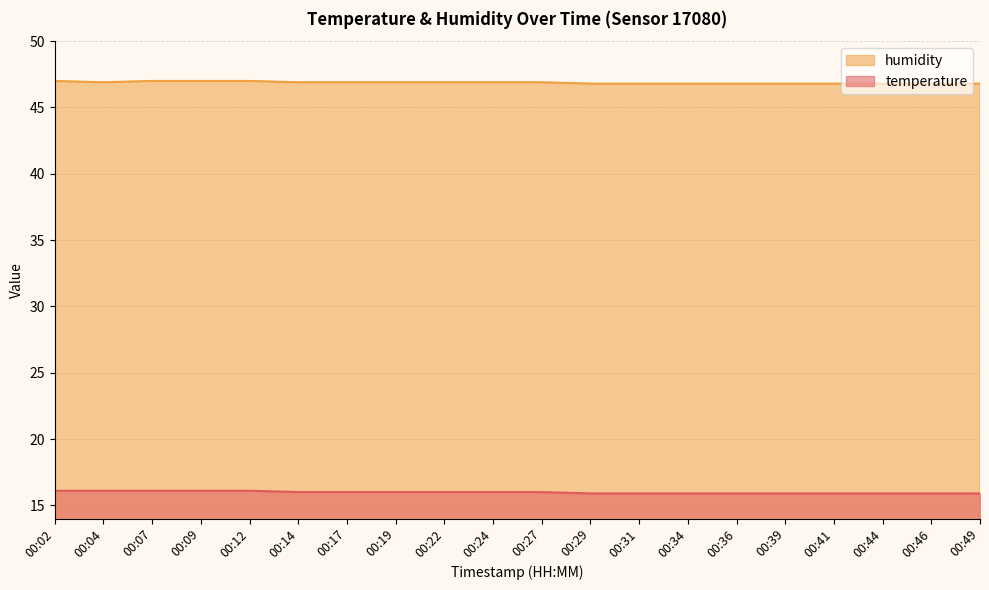

What is the total value across all series at 00:29?

62.7